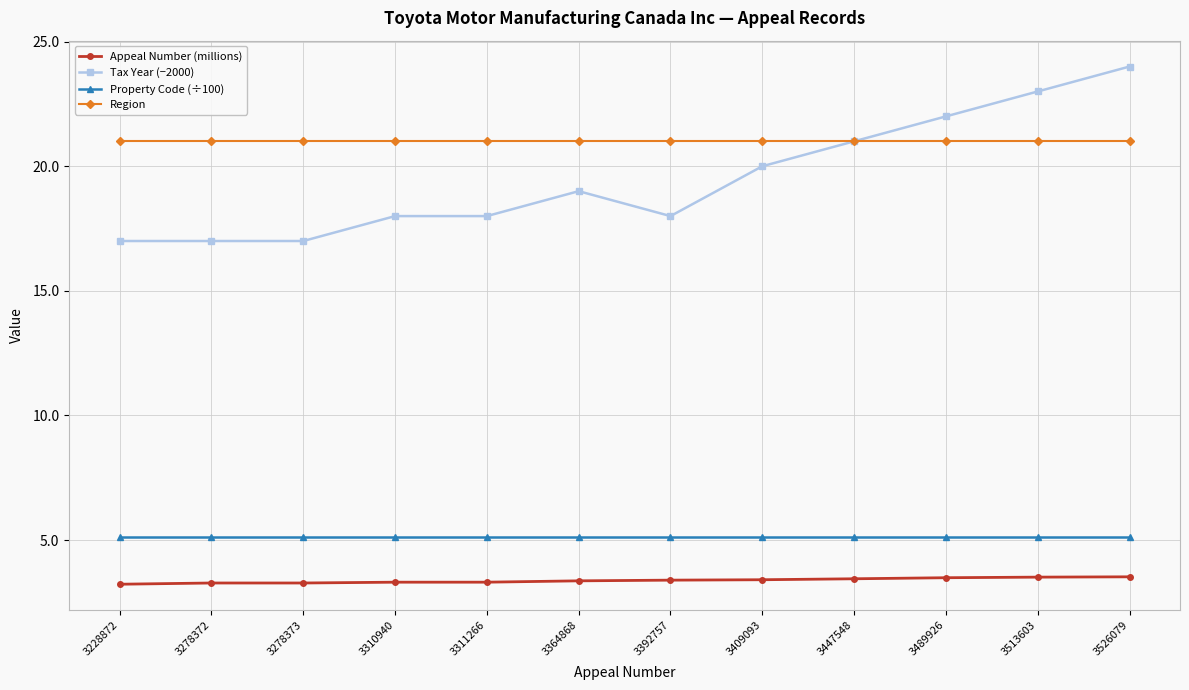

What is the spread (max minus min) of values at 3409093?

17.6